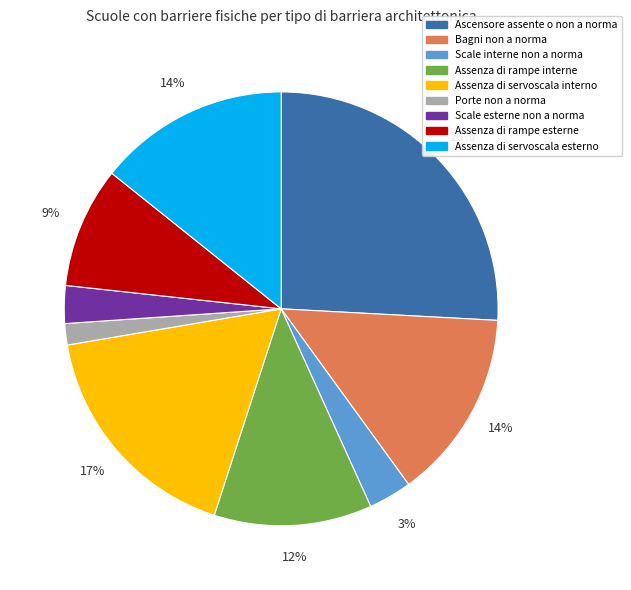

Between Assenza di servoscala interno and Bagni non a norma, which is larger?

Assenza di servoscala interno